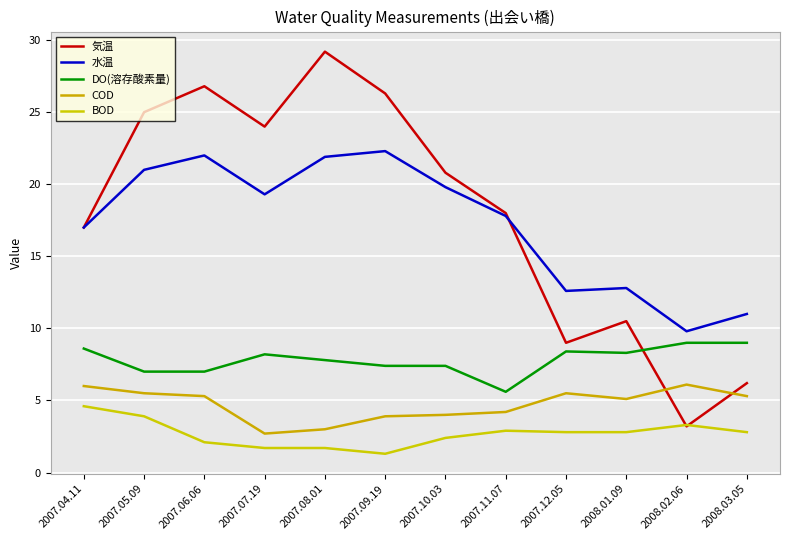

True or false: COD has more than 1 interior local peaks.

True